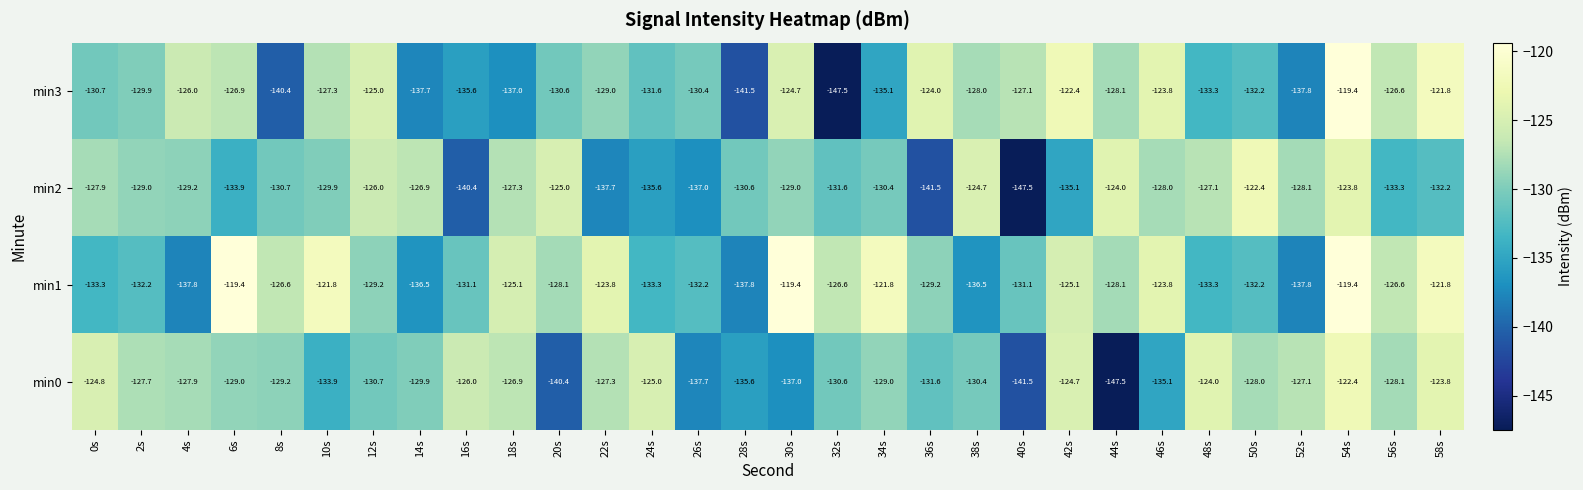

At which label does min1 first exceed -128?

6s